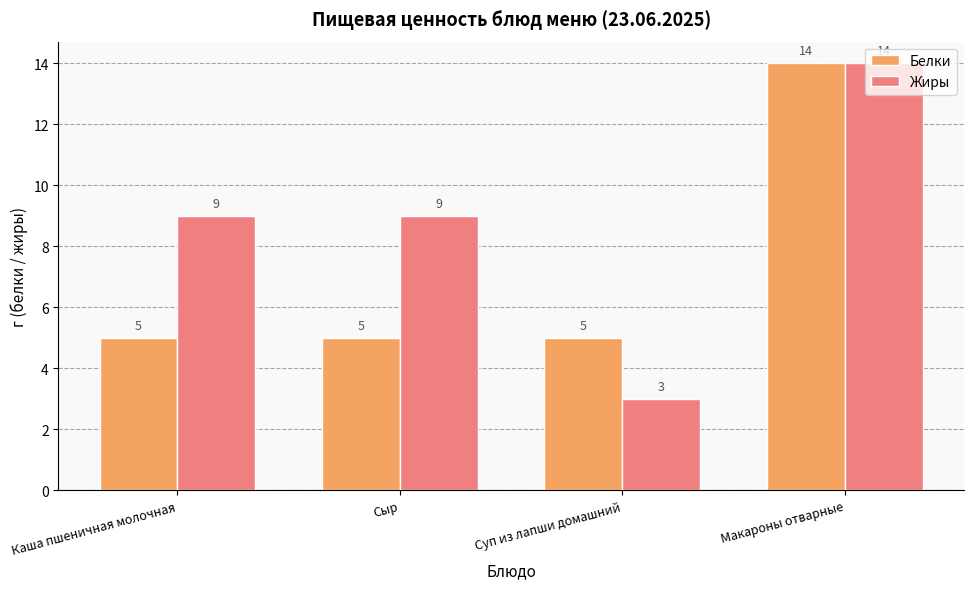

At Каша пшеничная молочная, list the series in order from largest to smallest.

Жиры, Белки